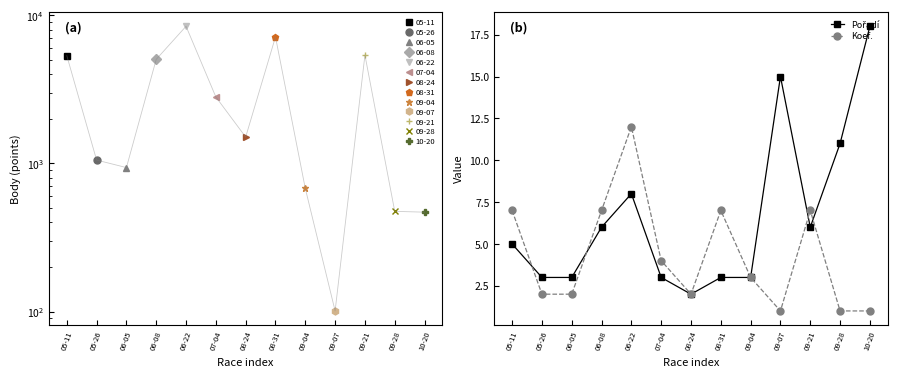

List the series in order of their overall mean, lowest first.

Koef., Pořadí